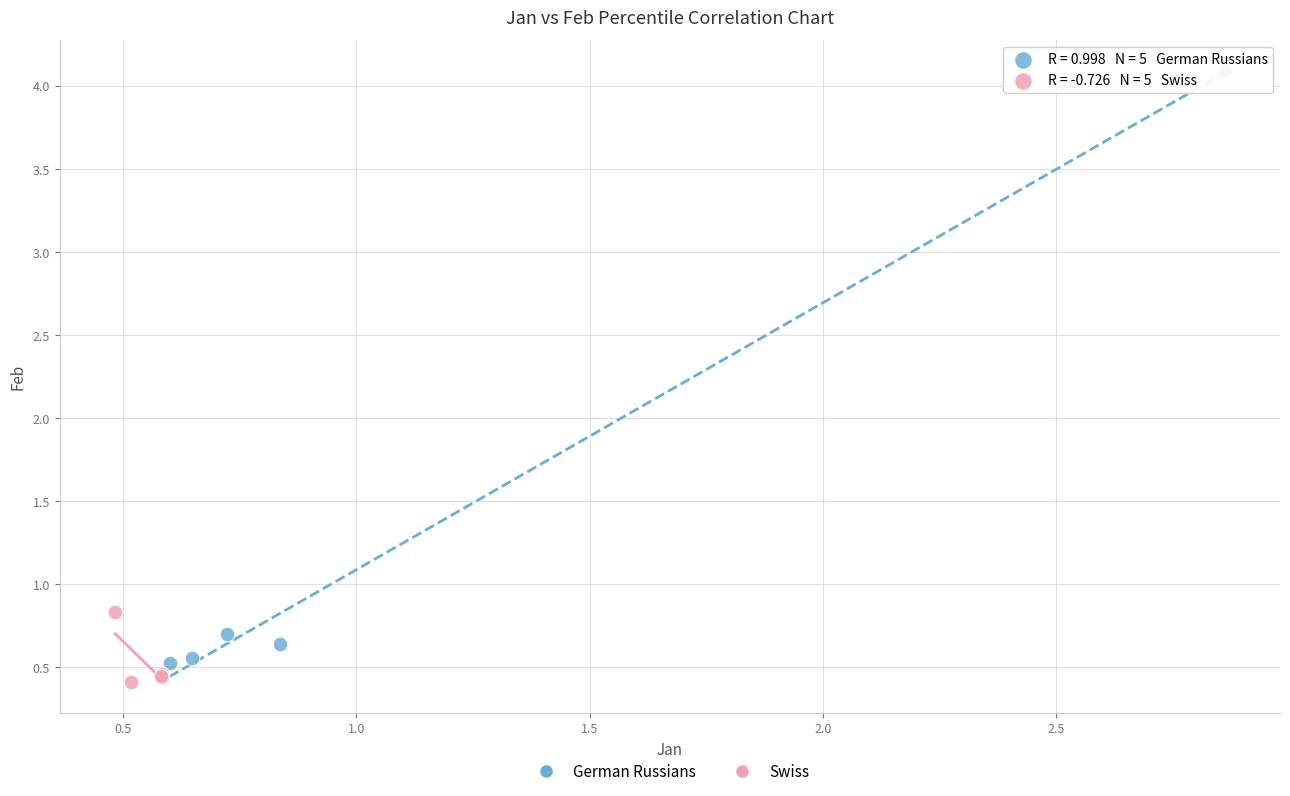

What are all the series names shown in the legend?

German Russians, Swiss